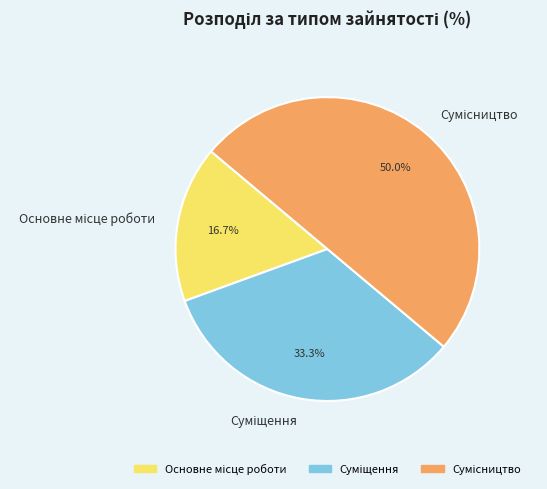

The Основне місце роботи slice represents 22% of the pie. True or false?

False